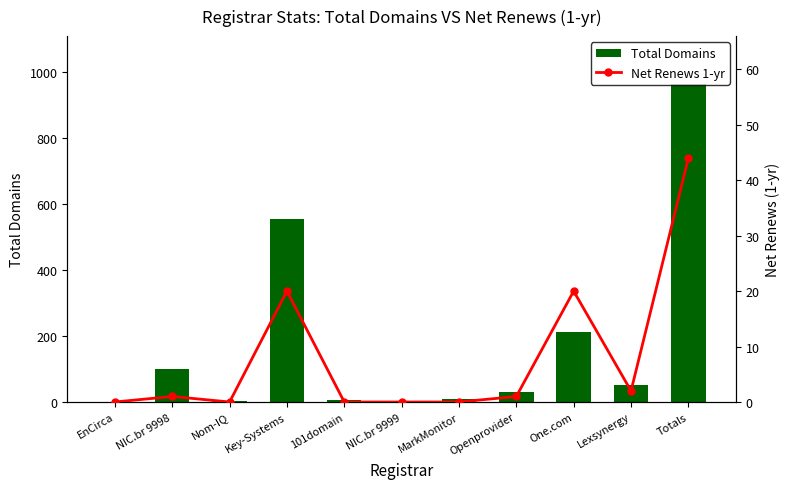

What is the total value across all series at NIC.br 9999?

1